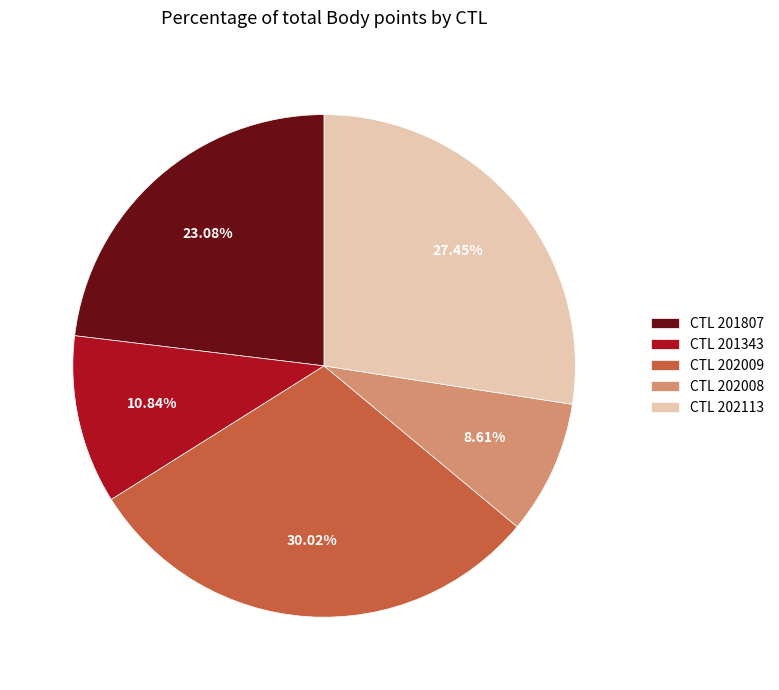

Between CTL 201807 and CTL 202113, which is larger?

CTL 202113